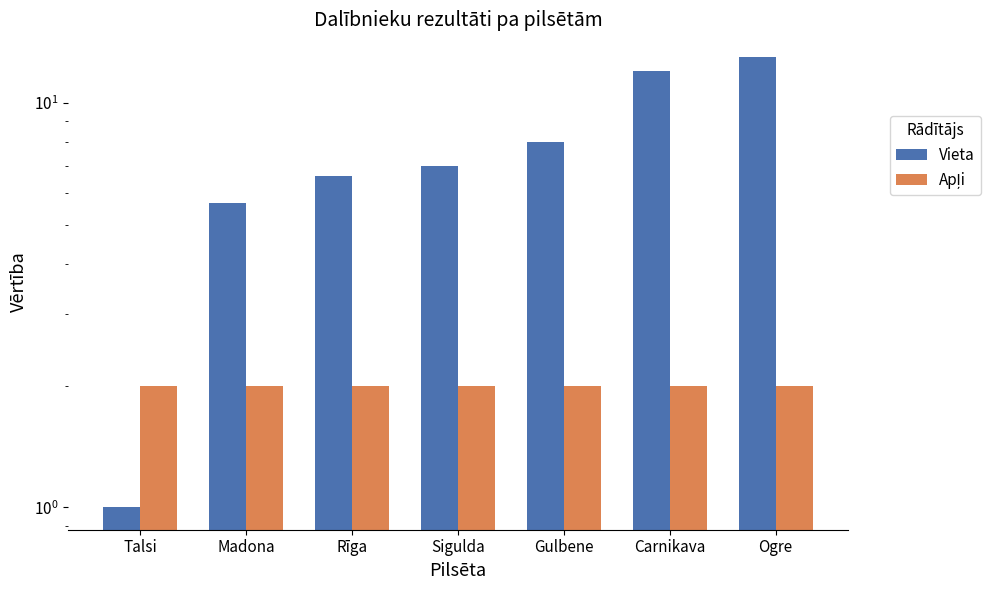

Is the value of Vieta at Rīga greater than the value of Apļi at Gulbene?

Yes